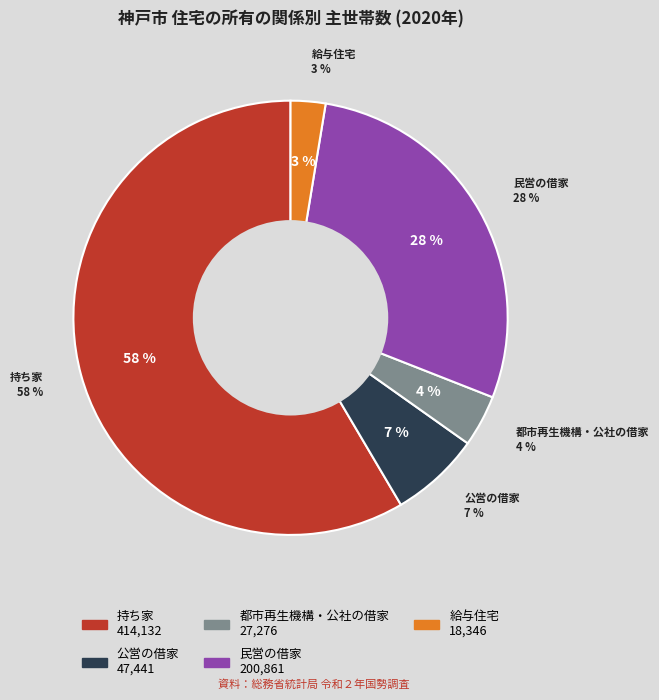

Does 公営の借家 represent more than half of the total?

No